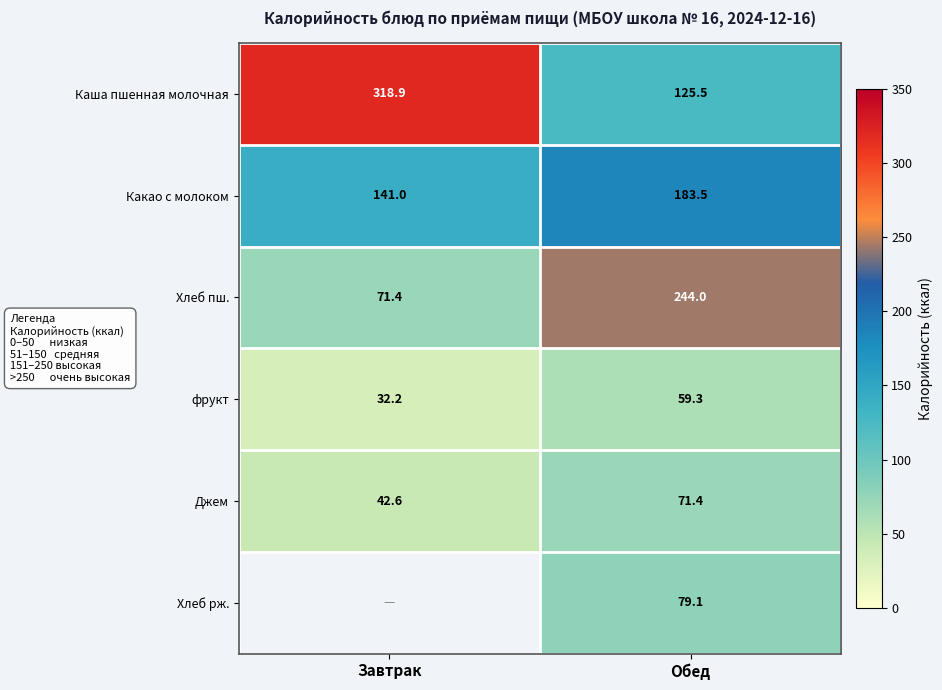

What is the maximum value for Какао с молоком?

183.5